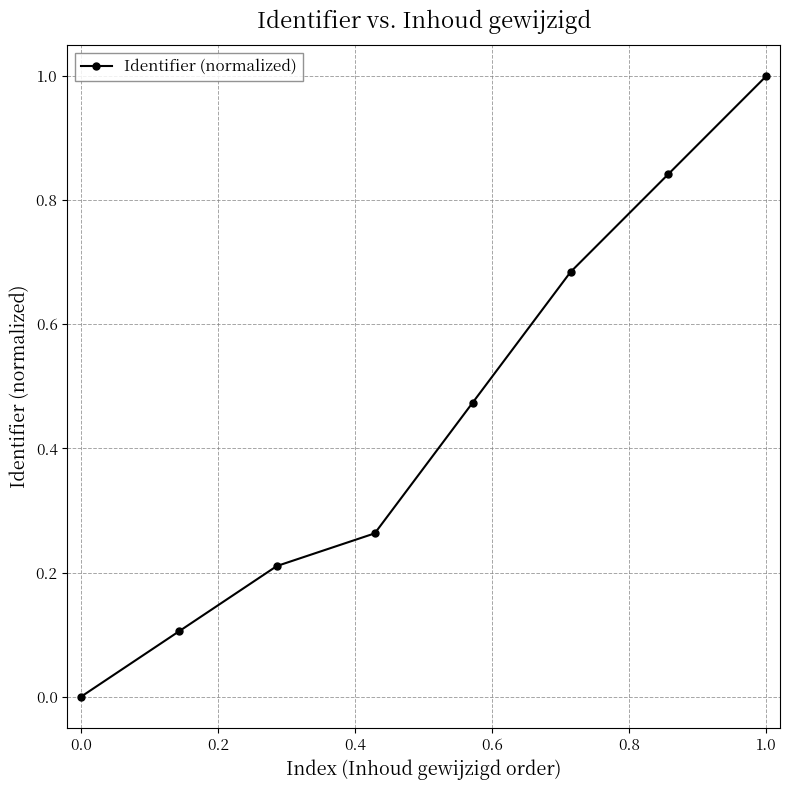

How many values are between 0 and 1?

8